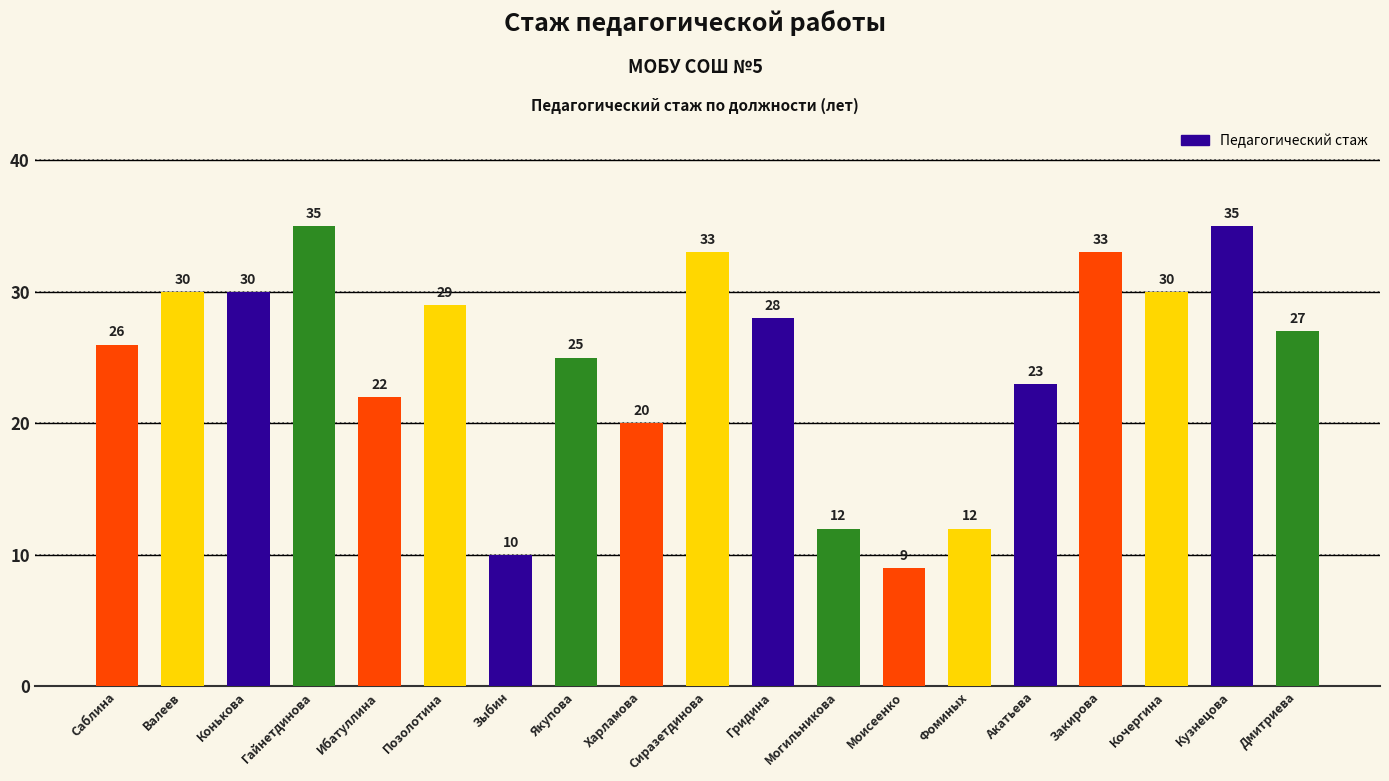

Reading right to left, what are all the values shown in this chart?

27	35	30	33	23	12	9	12	28	33	20	25	10	29	22	35	30	30	26